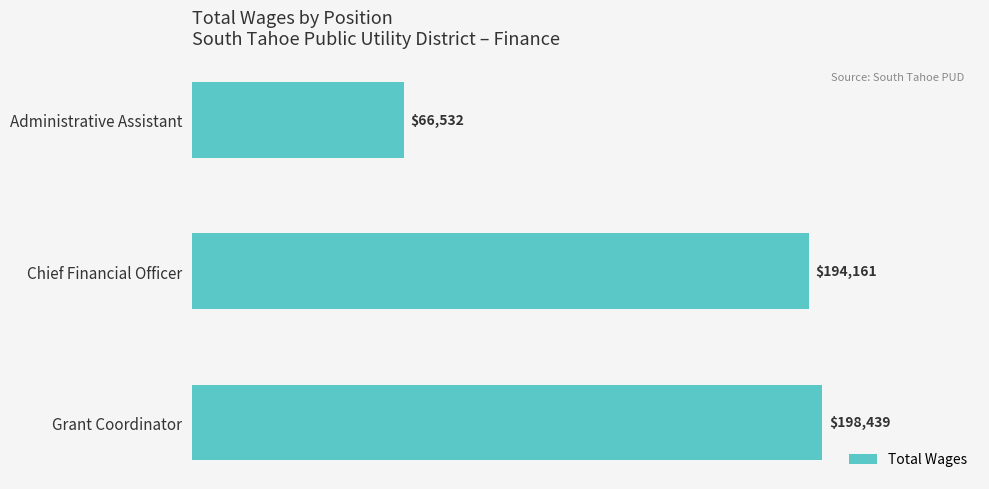

Is it true that the value at Administrative Assistant is 26597?

False